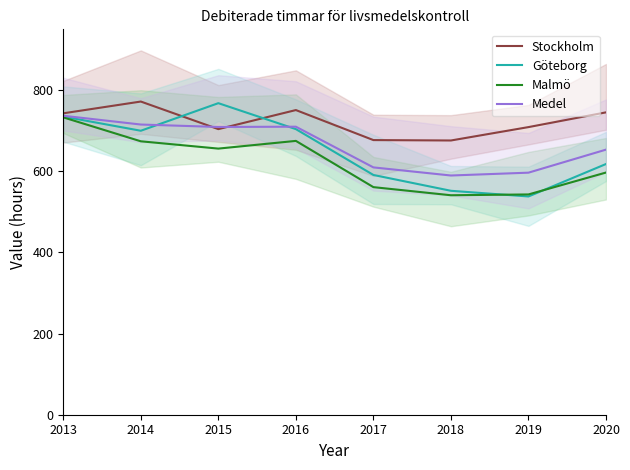

What is the value of the Stockholm point at the 6th from the left?

676.0